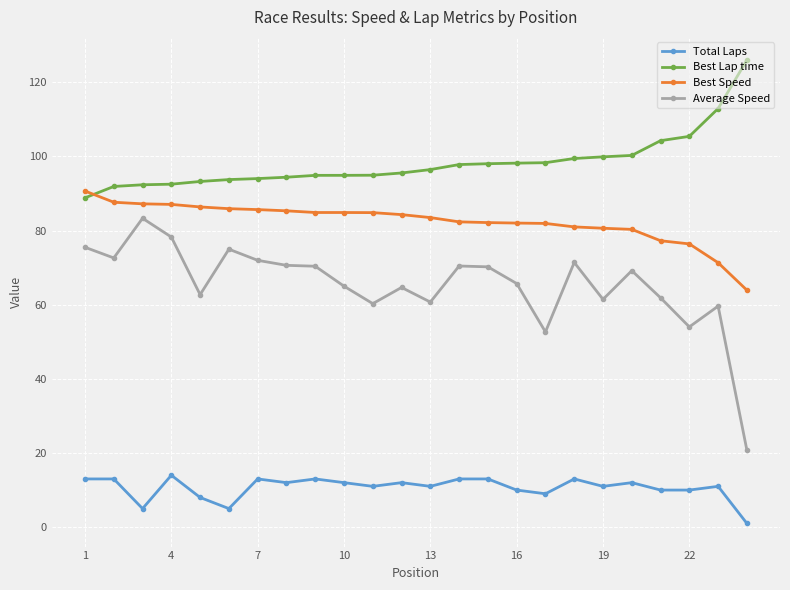

What is the value of the Best Speed point at the 19th from the left?

80.6